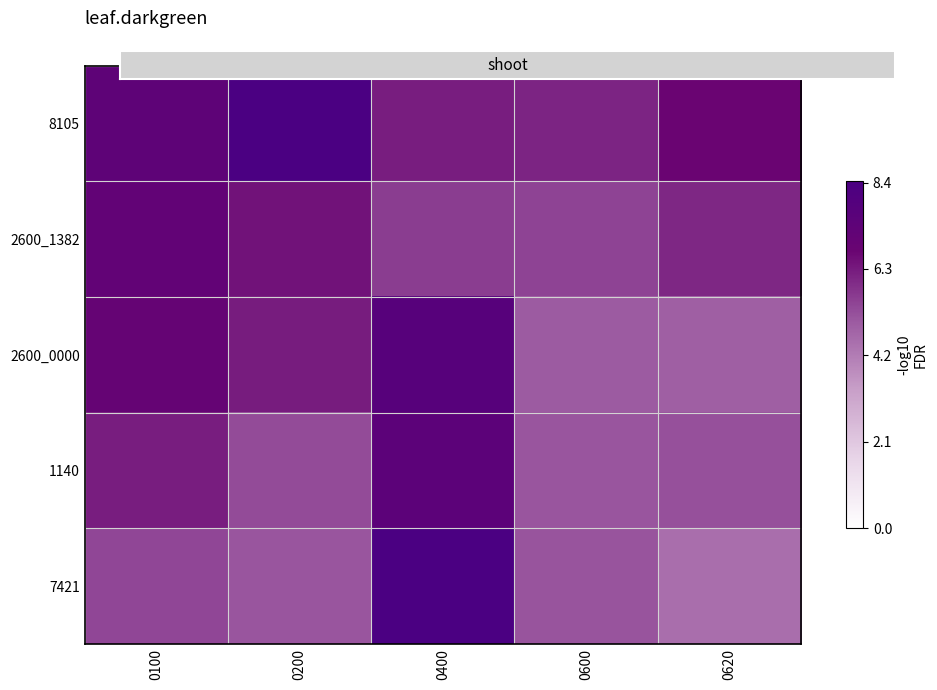

Reading left to right, extract all data points from this chart.

8105: 0100=7.4	0200=8.4	0400=6.2	0600=6.1	0620=6.7
2600_1382: 0100=7.2	0200=6.5	0400=5.6	0600=5.5	0620=6.1
2600_0000: 0100=7.0	0200=6.3	0400=7.8	0600=5.0	0620=4.9
1140: 0100=6.2	0200=5.3	0400=7.5	0600=5.1	0620=5.2
7421: 0100=5.4	0200=5.1	0400=8.4	0600=5.1	0620=4.5